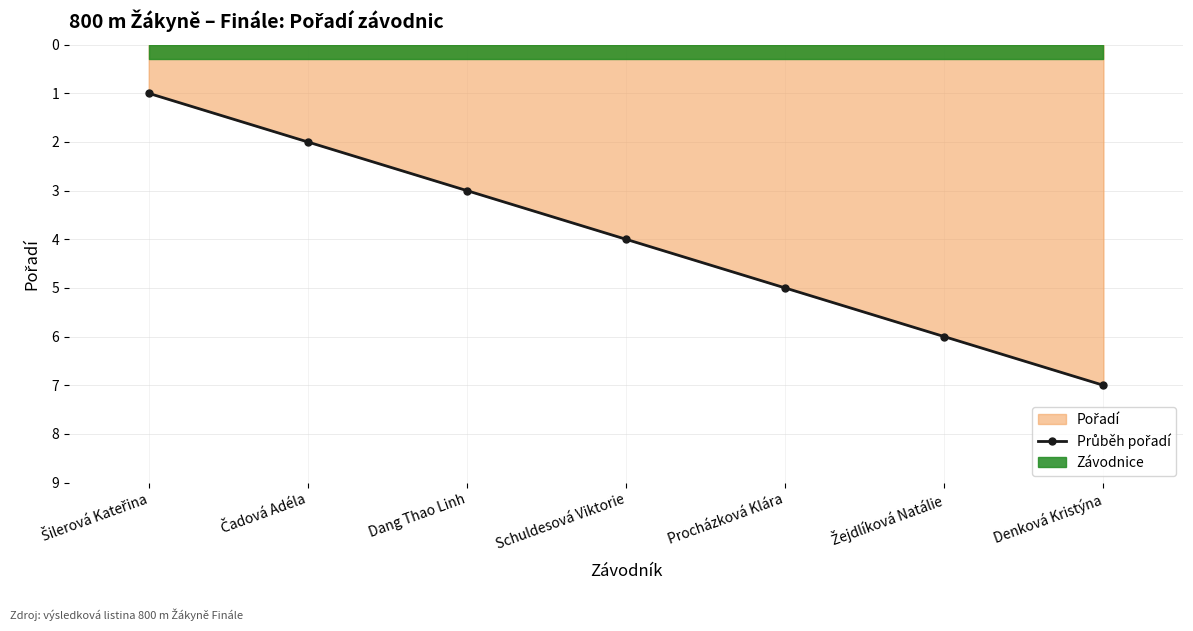

What is the ratio of the value at Šilerová Kateřina to the value at Schuldesová Viktorie?

0.2